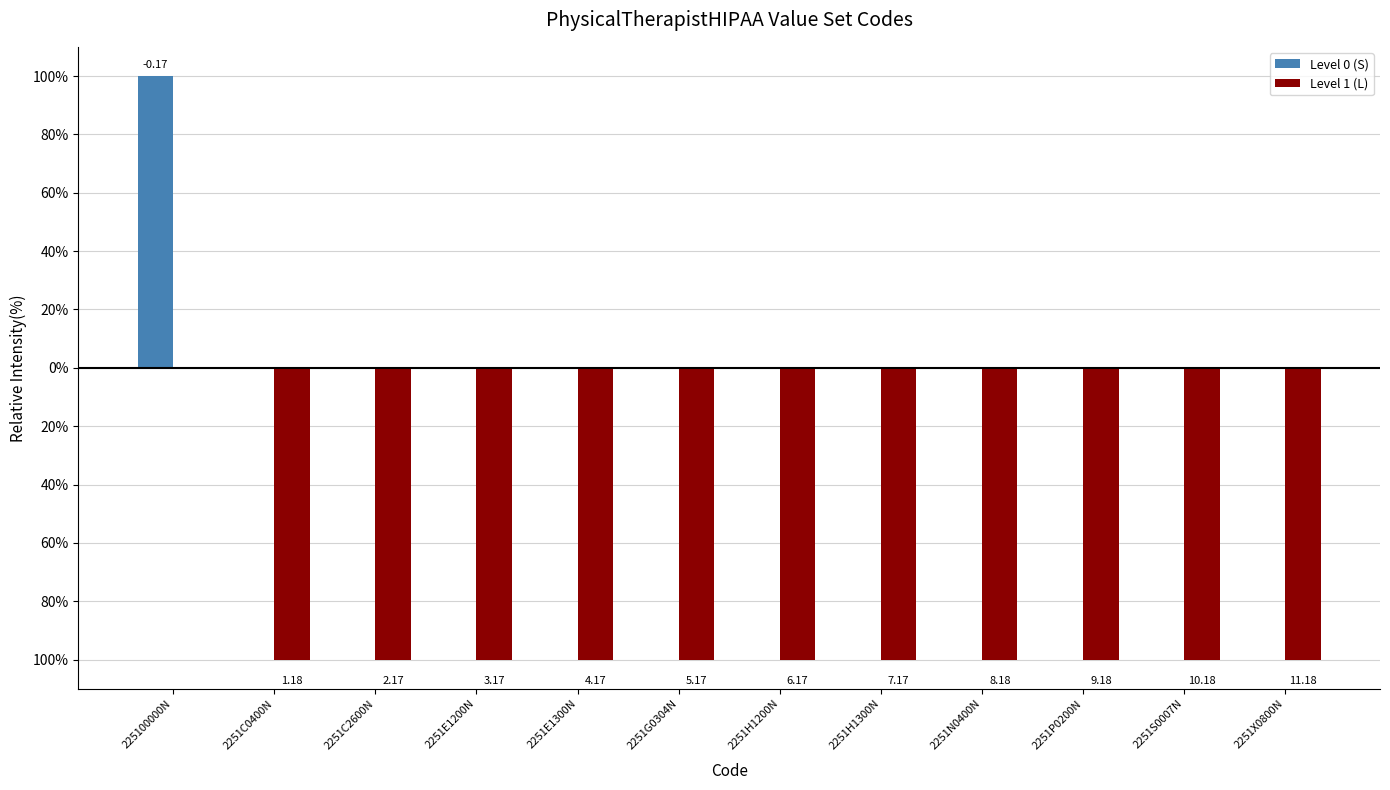

Rank the series by their maximum value, from lowest to highest.

Level 1 (L), Level 0 (S)